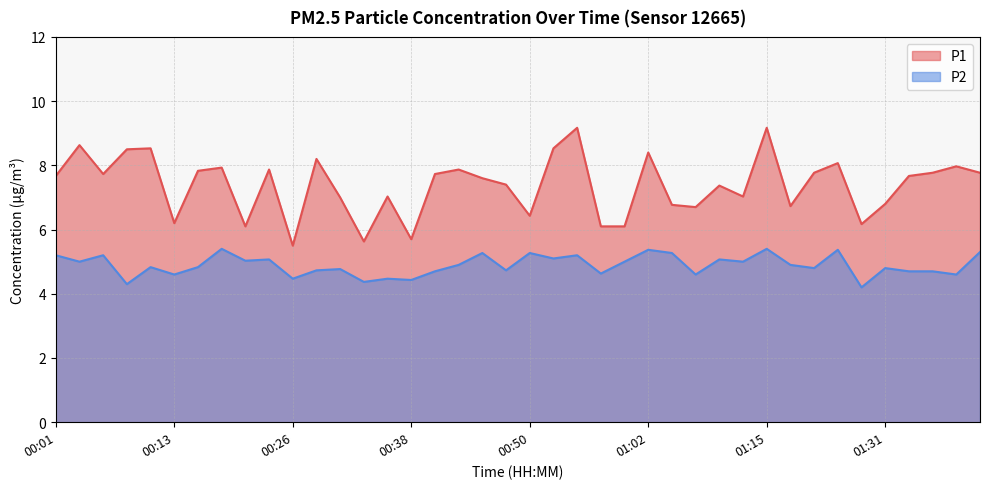

Between 01:10 and 00:23, which is larger?

00:23